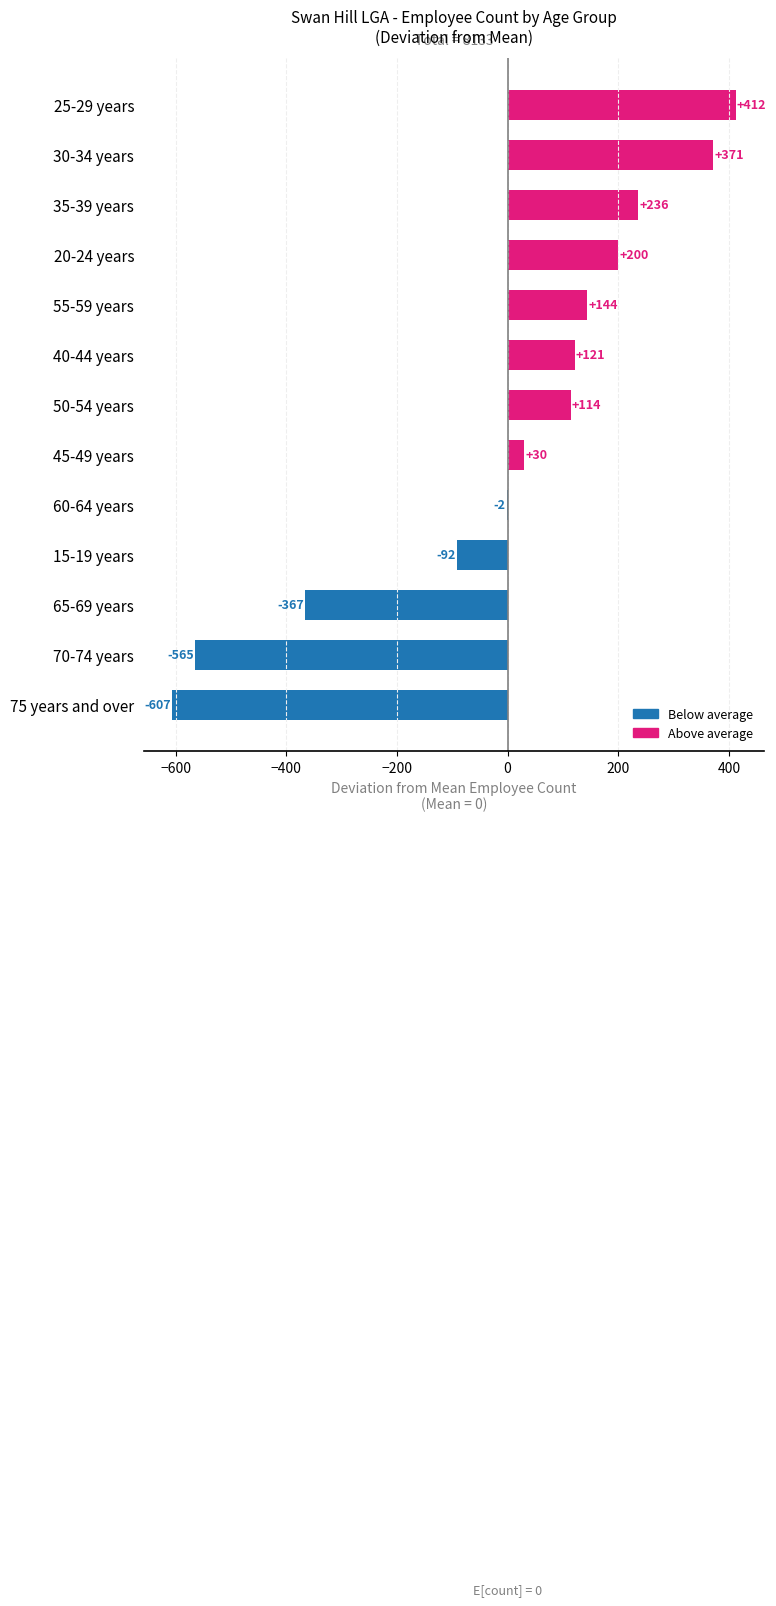

Which has a higher value, 75 years and over or 65-69 years?

65-69 years